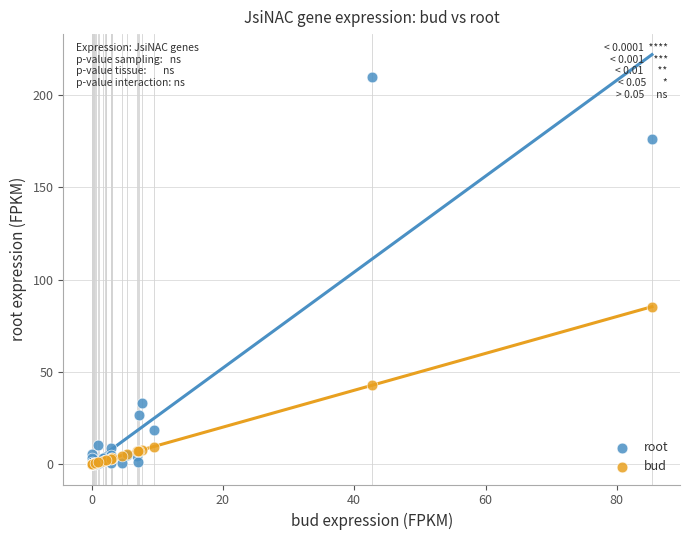

What are all the series names shown in the legend?

root, bud